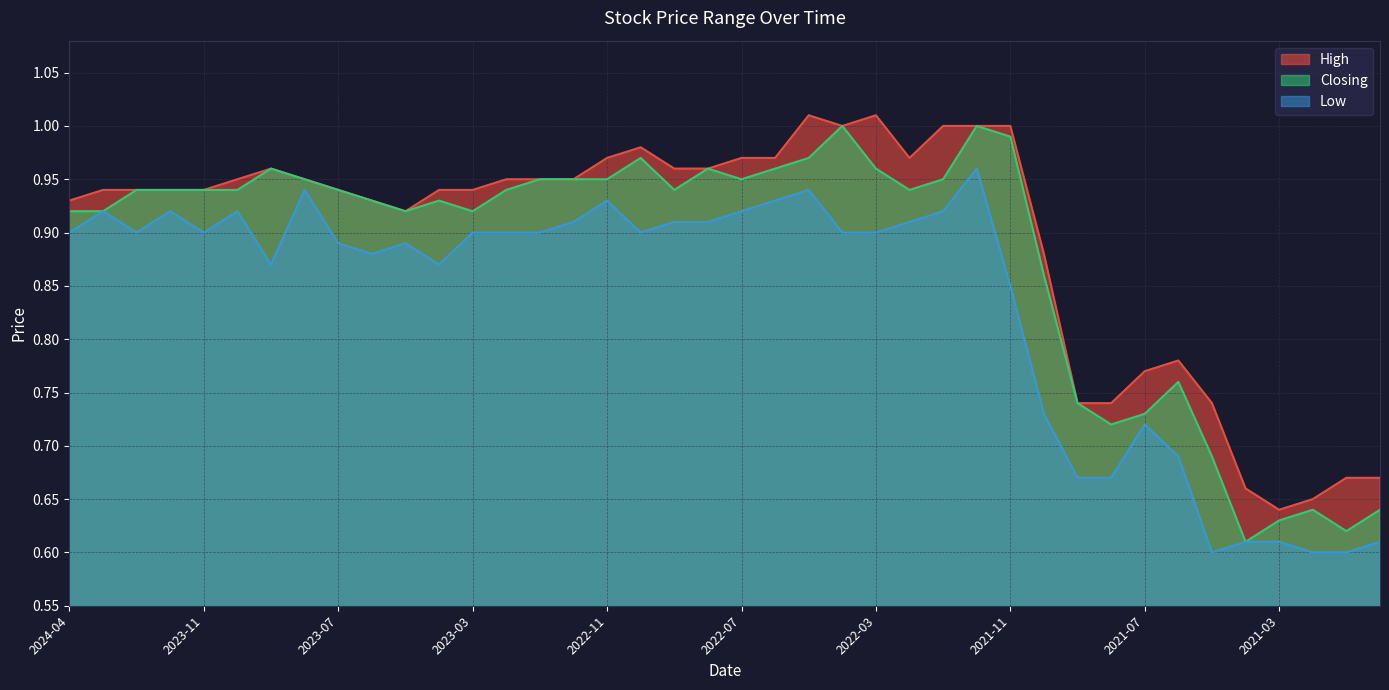

What is the difference between the second highest and minimum values in the Low series?

0.3